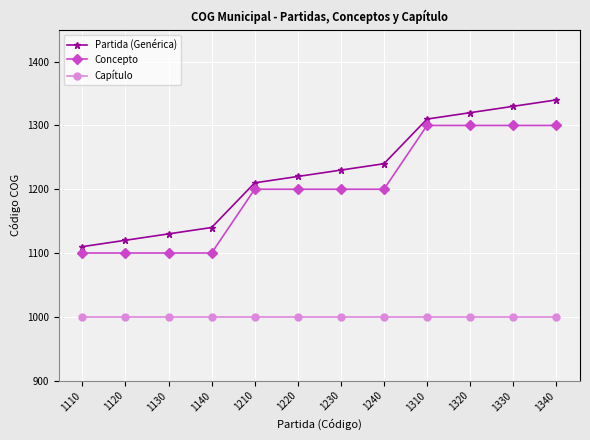

How many lines are shown in the chart?

3